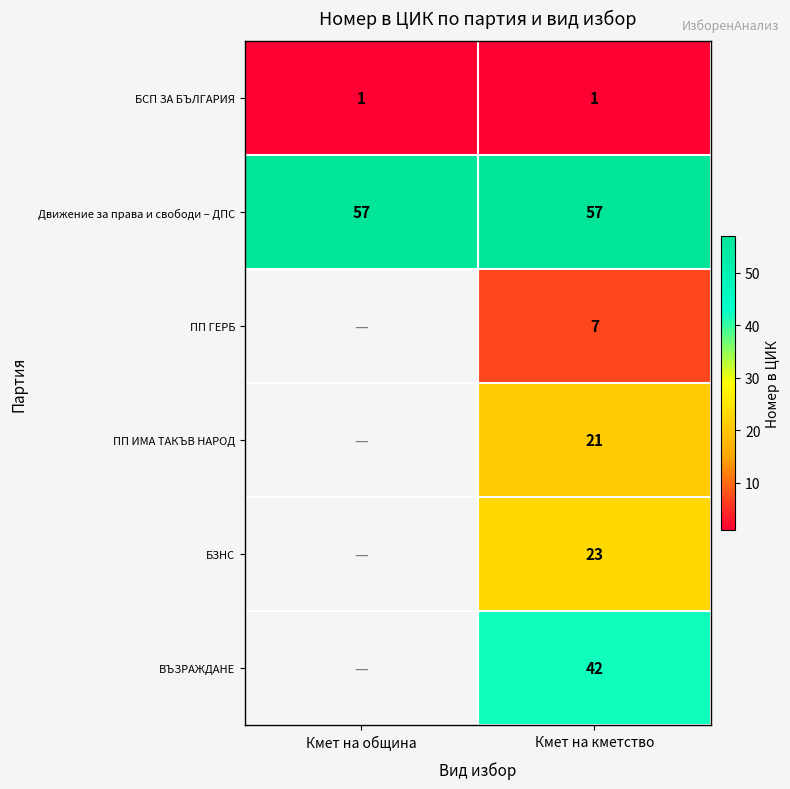

Rank the series at Кмет на кметство from highest to lowest value.

Движение за права и свободи – ДПС, ВЪЗРАЖДАНЕ, БЗНС, ПП ИМА ТАКЪВ НАРОД, ПП ГЕРБ, БСП ЗА БЪЛГАРИЯ